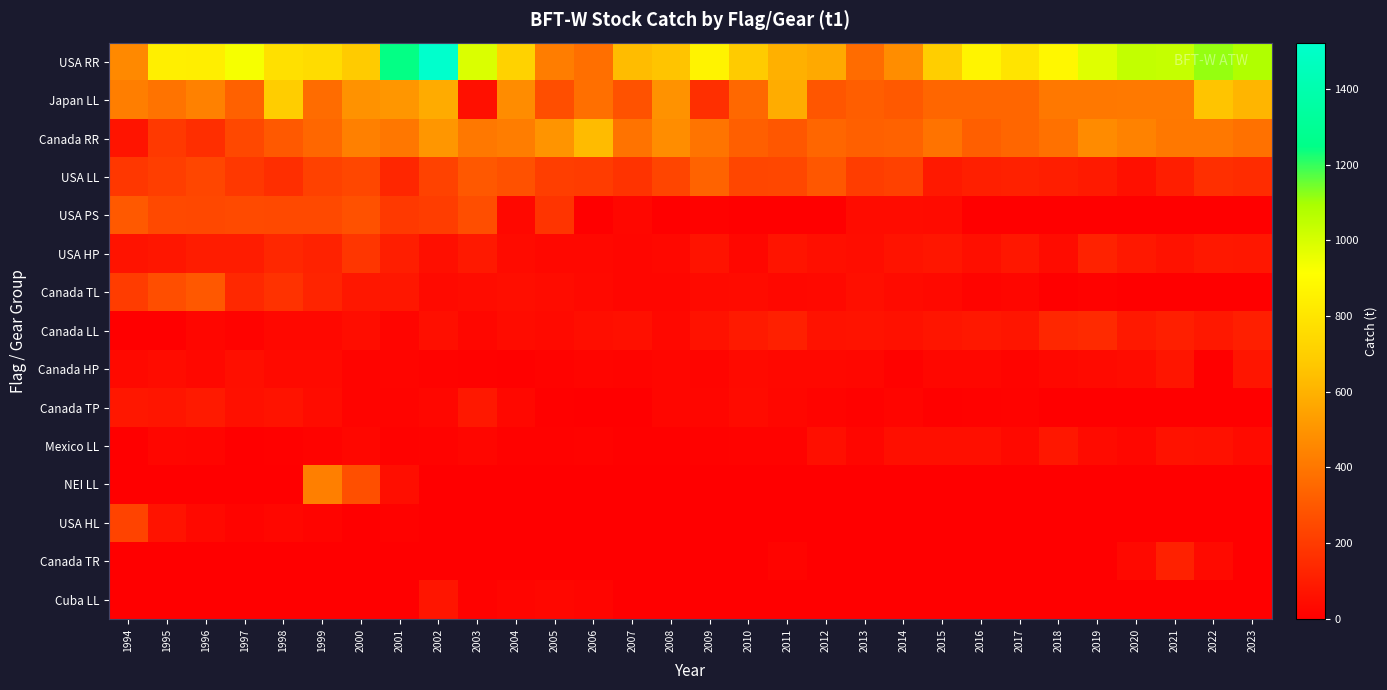

Reading left to right, transcribe all the data shown in this chart.

USA RR: 1994=462.0	1995=844.0	1996=840.0	1997=931.3	1998=777.0	1999=760.5	2000=683.2	2001=1244.4	2002=1522.7	2003=990.9	2004=716.3	2005=424.8	2006=376.0	2007=633.9	2008=657.9	2009=860.4	2010=682.2	2011=591.9	2012=568.2	2013=364.8	2014=478.5	2015=694.3	2016=867.3	2017=794.6	2018=879.8	2019=980.4	2020=1041.3	2021=1037.5	2022=1114.2	2023=1079.6
Japan LL: 1994=427.0	1995=387.0	1996=436.0	1997=330.0	1998=691.0	1999=365.0	2000=492.0	2001=506.0	2002=575.0	2003=57.0	2004=470.0	2005=265.0	2006=376.0	2007=277.0	2008=491.6	2009=162.2	2010=352.8	2011=577.6	2012=289.2	2013=316.7	2014=301.5	2015=346.6	2016=345.4	2017=345.8	2018=407.0	2019=406.3	2020=407.6	2021=409.6	2022=657.8	2023=610.7
Canada RR: 1994=71.0	1995=195.0	1996=155.0	1997=245.0	1998=303.0	1999=348.3	2000=433.3	2001=402.3	2002=508.0	2003=407.3	2004=421.0	2005=497.4	2006=628.8	2007=388.9	2008=475.5	2009=390.1	2010=324.0	2011=294.8	2012=346.8	2013=325.2	2014=331.2	2015=389.3	2016=322.7	2017=344.1	2018=381.9	2019=469.7	2020=439.7	2021=406.7	2022=406.5	2023=381.3
USA LL: 1994=185.3	1995=211.0	1996=235.0	1997=191.0	1998=156.0	1999=222.0	2000=242.1	2001=129.5	2002=223.9	2003=299.4	2004=274.9	2005=211.5	2006=204.6	2007=173.5	2008=232.7	2009=335.0	2010=238.8	2011=241.4	2012=295.5	2013=207.9	2014=222.4	2015=88.5	2016=105.3	2017=115.4	2018=103.2	2019=92.1	2020=58.3	2021=104.0	2022=163.1	2023=151.6
USA PS: 1994=301.0	1995=249.0	1996=245.0	1997=250.0	1998=249.0	1999=248.0	2000=275.2	2001=195.9	2002=207.7	2003=265.4	2004=31.8	2005=178.3	2006=3.6	2007=27.9	2008=0.0	2009=11.4	2010=0.0	2011=0.0	2012=1.7	2013=42.5	2014=41.8	2015=38.8	2016=0.0	2017=0.0	2018=0.0	2019=0.0	2020=0.0	2021=0.0	2022=0.0	2023=0.0
USA HP: 1994=68.0	1995=77.0	1996=96.0	1997=98.0	1998=133.0	1999=116.0	2000=184.2	2001=101.9	2002=55.5	2003=87.9	2004=41.2	2005=31.5	2006=30.3	2007=22.5	2008=30.2	2009=65.7	2010=29.0	2011=70.1	2012=52.4	2013=45.0	2014=67.5	2015=77.1	2016=52.9	2017=81.7	2018=43.8	2019=118.2	2020=85.0	2021=64.1	2022=84.4	2023=80.0
Canada TL: 1994=203.0	1995=262.0	1996=298.0	1997=138.0	1998=172.0	1999=124.6	2000=81.2	2001=78.5	2002=38.6	2003=41.8	2004=49.1	2005=43.6	2006=35.4	2007=23.3	2008=23.8	2009=36.9	2010=40.3	2011=30.4	2012=34.2	2013=51.8	2014=40.2	2015=35.2	2016=14.9	2017=23.3	2018=2.6	2019=11.9	2020=4.5	2021=3.8	2022=5.9	2023=1.8
Canada LL: 1994=5.0	1995=4.0	1996=22.0	1997=12.0	1998=32.0	1999=31.5	2000=46.8	2001=19.9	2002=52.8	2003=27.8	2004=42.6	2005=36.3	2006=48.1	2007=58.3	2008=30.1	2009=64.5	2010=89.4	2011=112.1	2012=64.8	2013=67.4	2014=60.7	2015=74.2	2016=85.4	2017=74.3	2018=133.6	2019=143.5	2020=88.6	2021=106.6	2022=85.4	2023=109.8
Canada HP: 1994=34.0	1995=43.0	1996=32.0	1997=55.0	1998=36.0	1999=38.2	2000=17.8	2001=20.0	2002=13.0	2003=9.7	2004=6.9	2005=14.0	2006=19.7	2007=17.3	2008=23.6	2009=18.1	2010=37.4	2011=30.2	2012=30.7	2013=24.6	2014=11.3	2015=25.7	2016=25.0	2017=17.3	2018=30.4	2019=37.6	2020=44.1	2021=73.7	2022=3.1	2023=71.6
Canada TP: 1994=79.0	1995=72.0	1996=90.0	1997=59.0	1998=68.0	1999=44.5	2000=16.1	2001=15.8	2002=28.1	2003=84.0	2004=32.0	2005=8.4	2006=3.0	2007=3.6	2008=23.0	2009=23.5	2010=38.8	2011=26.3	2012=16.6	2013=11.4	2014=19.5	2015=6.5	2016=9.5	2017=12.6	2018=2.8	2019=3.9	2020=3.5	2021=4.0	2022=0.0	2023=0.0
Mexico LL: 1994=4.0	1995=22.5	1996=18.6	1997=2.0	1998=8.0	1999=14.0	2000=28.7	2001=10.1	2002=12.0	2003=22.2	2004=9.0	2005=10.1	2006=14.1	2007=7.1	2008=7.2	2009=9.9	2010=14.1	2011=13.7	2012=51.7	2013=22.6	2014=51.2	2015=53.1	2016=55.1	2017=34.0	2018=79.8	2019=39.3	2020=28.3	2021=62.7	2022=60.5	2023=38.7
NEI LL: 1994=0.0	1995=0.0	1996=0.0	1997=0.0	1998=0.0	1999=429.0	2000=270.0	2001=49.2	2002=0.0	2003=0.0	2004=0.0	2005=0.0	2006=0.0	2007=0.0	2008=0.0	2009=0.0	2010=0.0	2011=0.0	2012=0.0	2013=0.0	2014=0.0	2015=0.0	2016=0.0	2017=0.0	2018=0.0	2019=0.0	2020=0.0	2021=0.0	2022=0.0	2023=0.0
USA HL: 1994=228.0	1995=66.0	1996=33.0	1997=17.0	1998=29.0	1999=15.0	2000=3.2	2001=9.0	2002=4.5	2003=0.0	2004=1.5	2005=2.3	2006=0.3	2007=0.0	2008=0.6	2009=0.1	2010=2.7	2011=0.9	2012=1.3	2013=0.5	2014=0.0	2015=0.0	2016=1.1	2017=5.0	2018=1.5	2019=0.0	2020=0.0	2021=0.0	2022=0.0	2023=0.0
Canada TR: 1994=0.0	1995=0.0	1996=0.0	1997=0.0	1998=0.0	1999=0.0	2000=0.0	2001=0.0	2002=0.0	2003=0.0	2004=0.0	2005=0.0	2006=0.0	2007=0.0	2008=0.0	2009=0.0	2010=0.0	2011=16.3	2012=0.0	2013=0.0	2014=0.0	2015=0.0	2016=0.0	2017=0.0	2018=0.0	2019=0.0	2020=33.3	2021=115.3	2022=37.0	2023=0.0
Cuba LL: 1994=0.0	1995=0.0	1996=0.0	1997=0.0	1998=0.0	1999=0.0	2000=0.0	2001=0.0	2002=73.7	2003=10.8	2004=18.5	2005=27.3	2006=19.4	2007=0.0	2008=0.0	2009=0.0	2010=0.0	2011=0.0	2012=0.0	2013=0.0	2014=0.0	2015=0.0	2016=0.0	2017=0.0	2018=0.0	2019=0.0	2020=0.0	2021=0.0	2022=0.0	2023=0.0